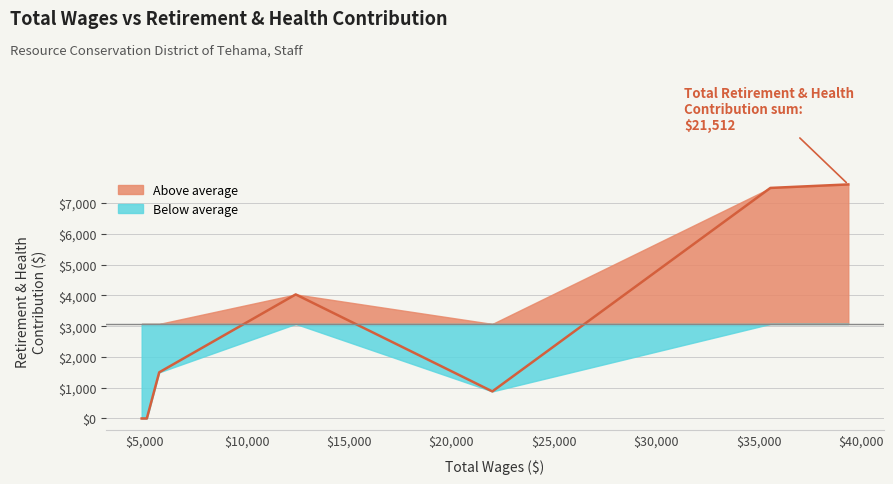

How many lines are shown in the chart?

1